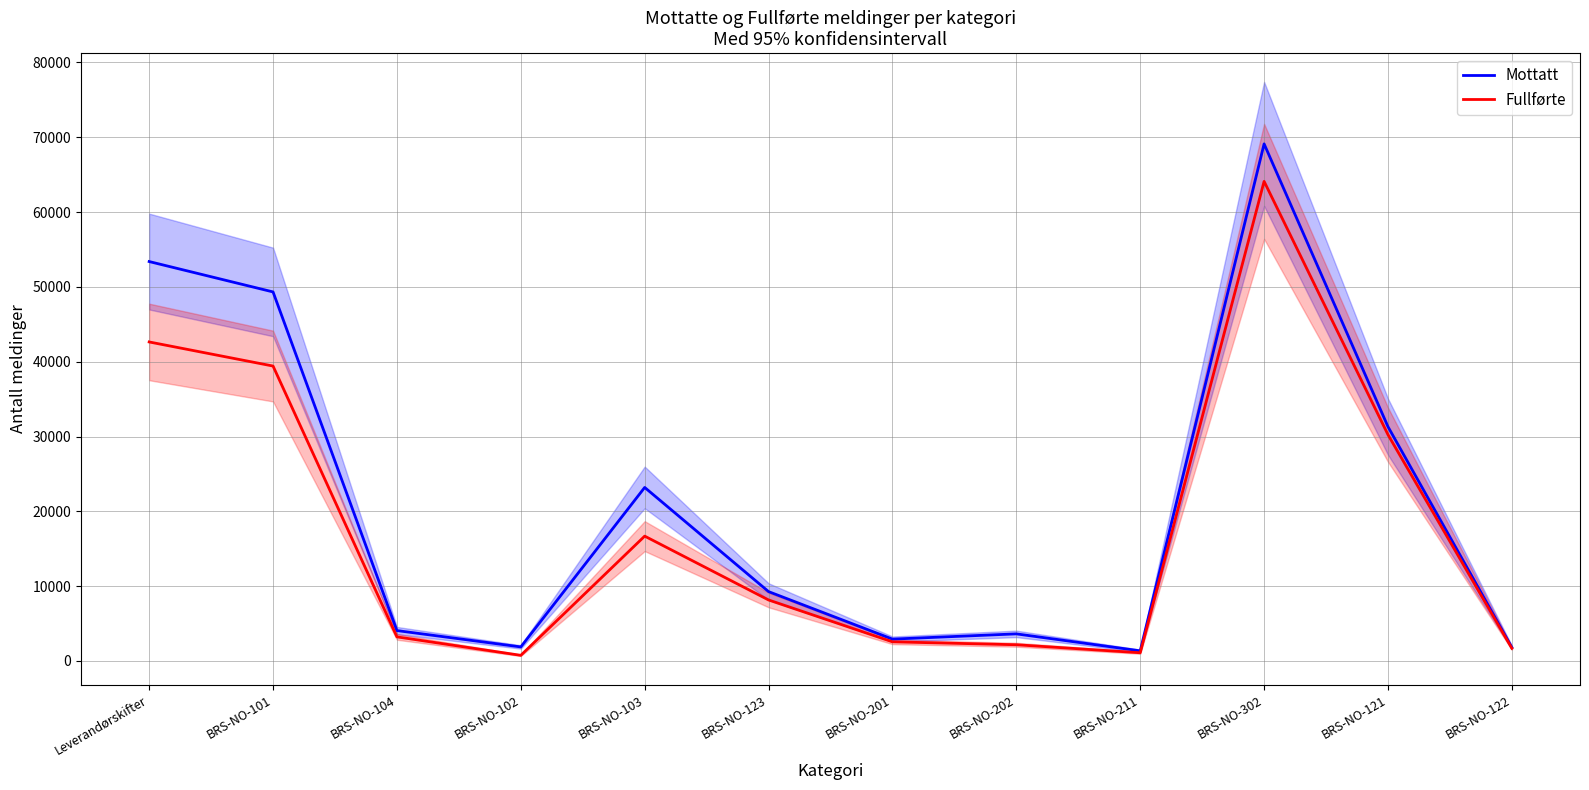

At how many categories does at least one series exceed 38723?

3